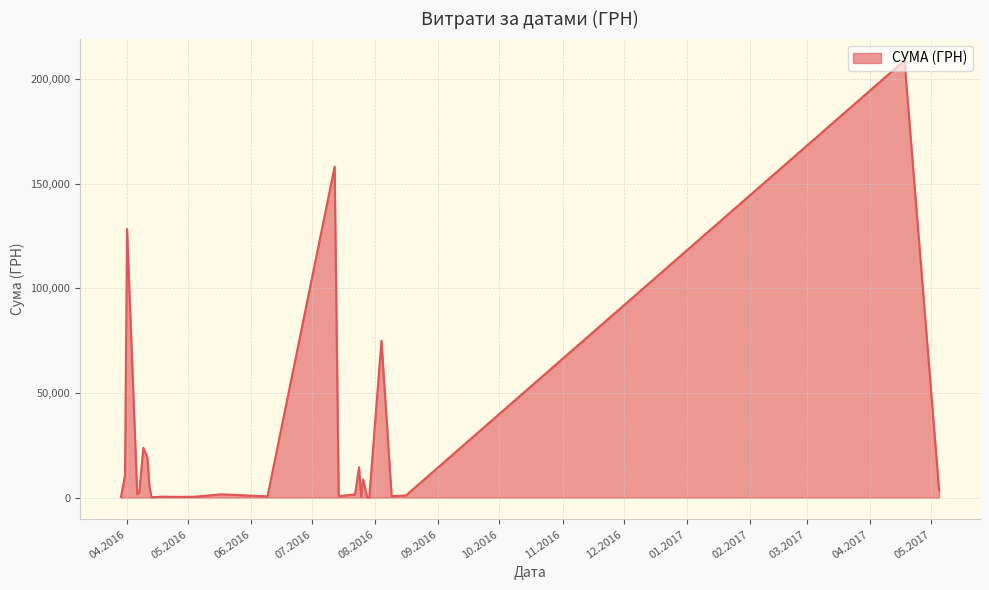

What is the maximum value shown in the chart?

208966.6